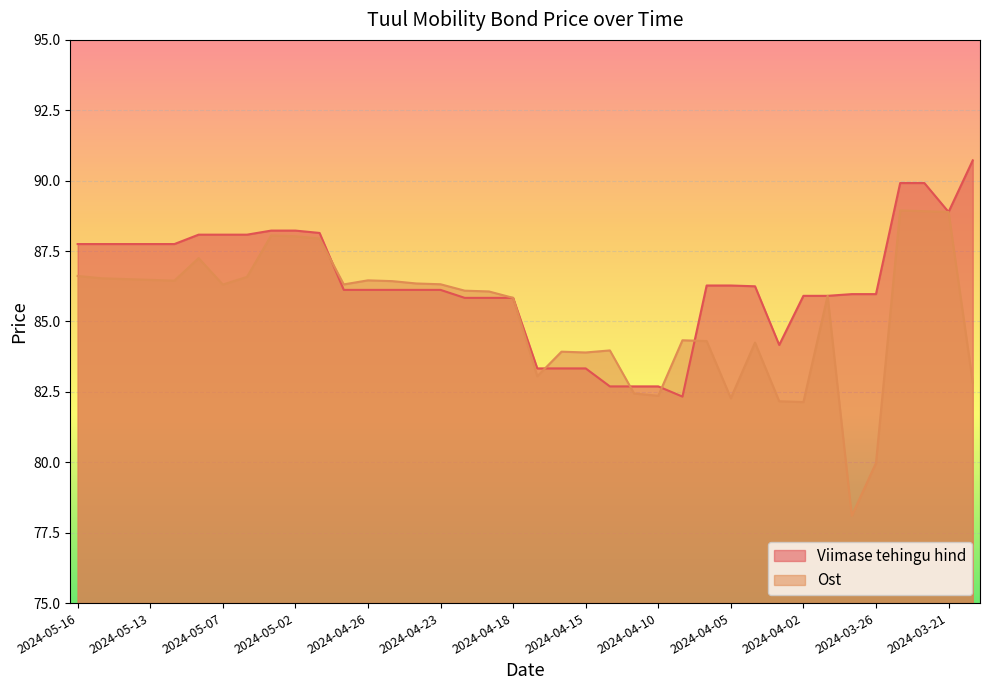

What is the approximate value of Viimase tehingu hind at 2024-04-22?

85.8